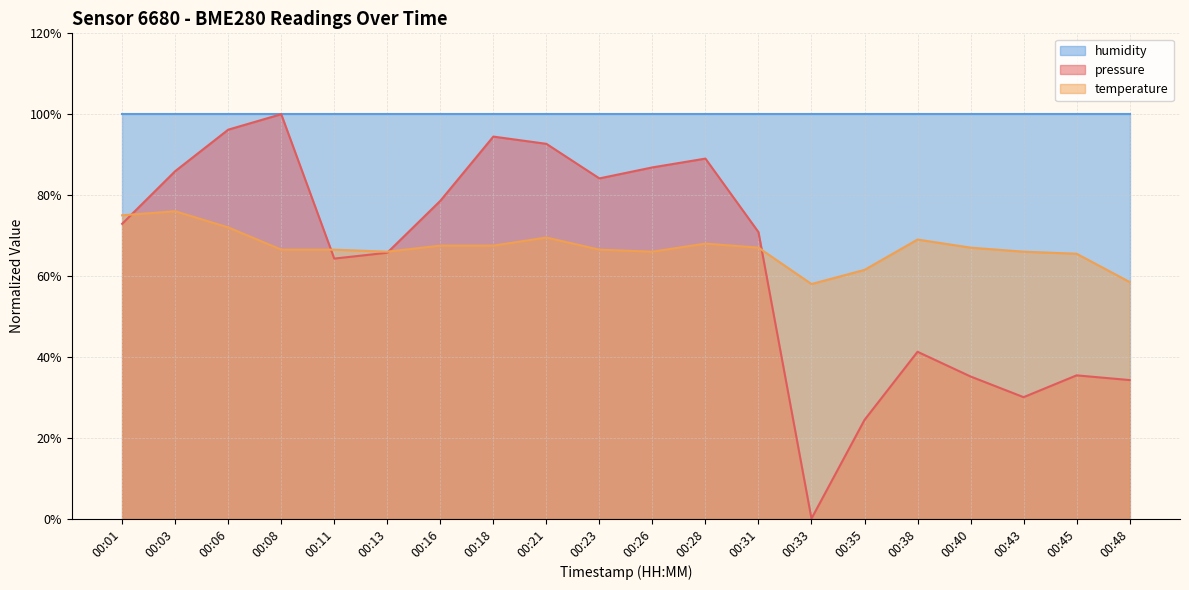

Does the chart display data point markers on the line(s)?

No